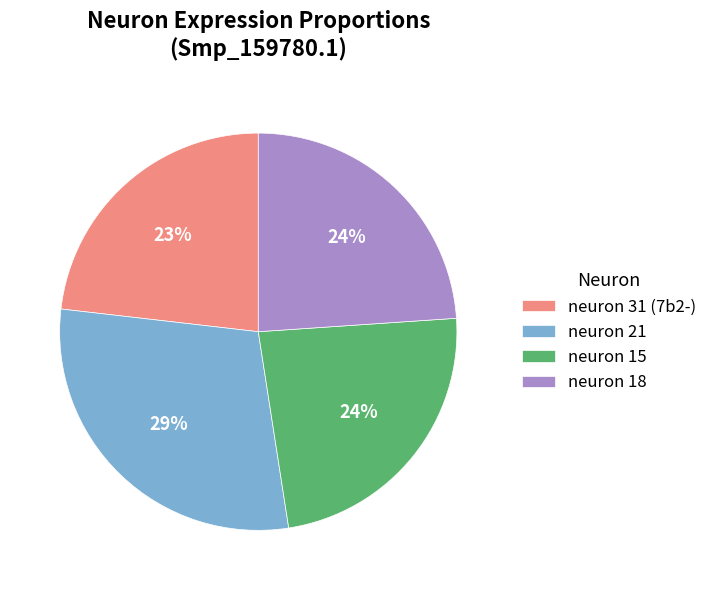

Which slice is the largest?

neuron 21